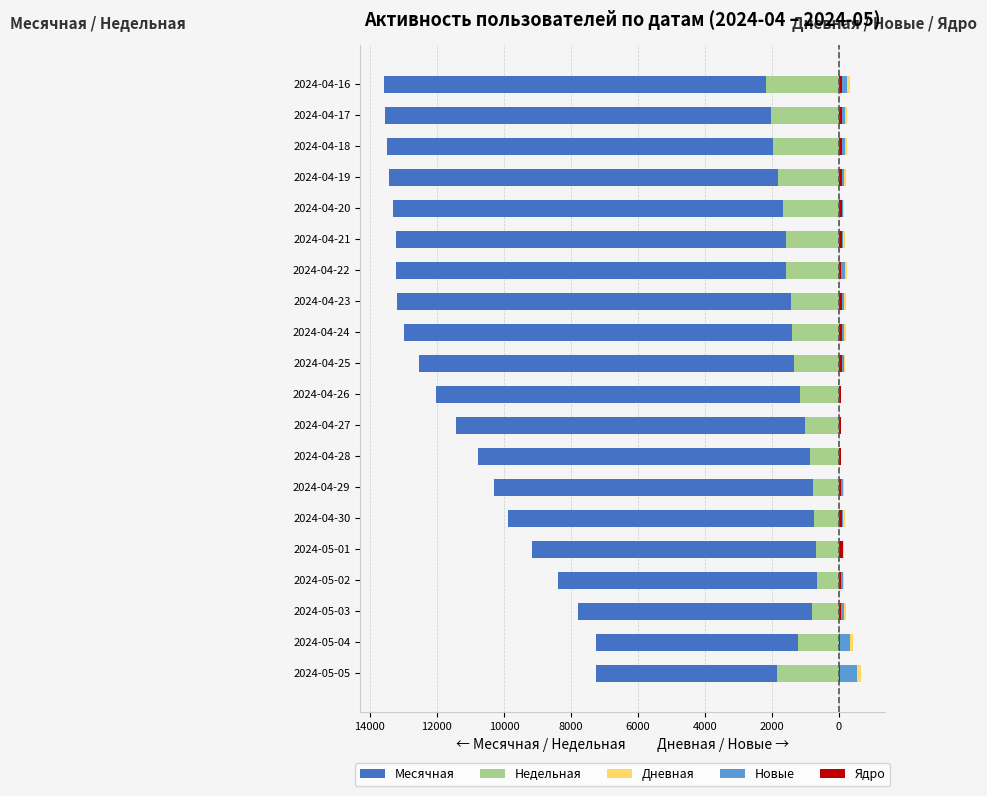

How many groups of bars are there?

20